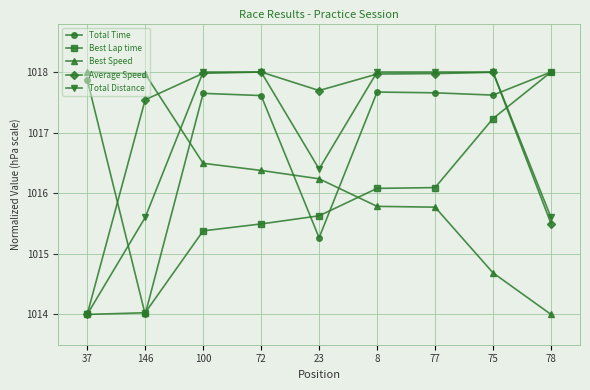

What is the spread (max minus min) of values at 37?

4.0